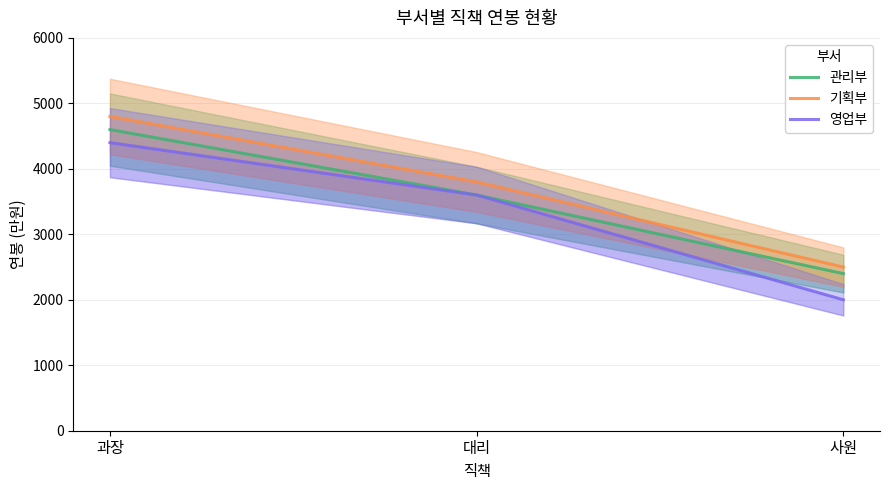

List the labels in order of 기획부 value, largest first.

과장, 대리, 사원